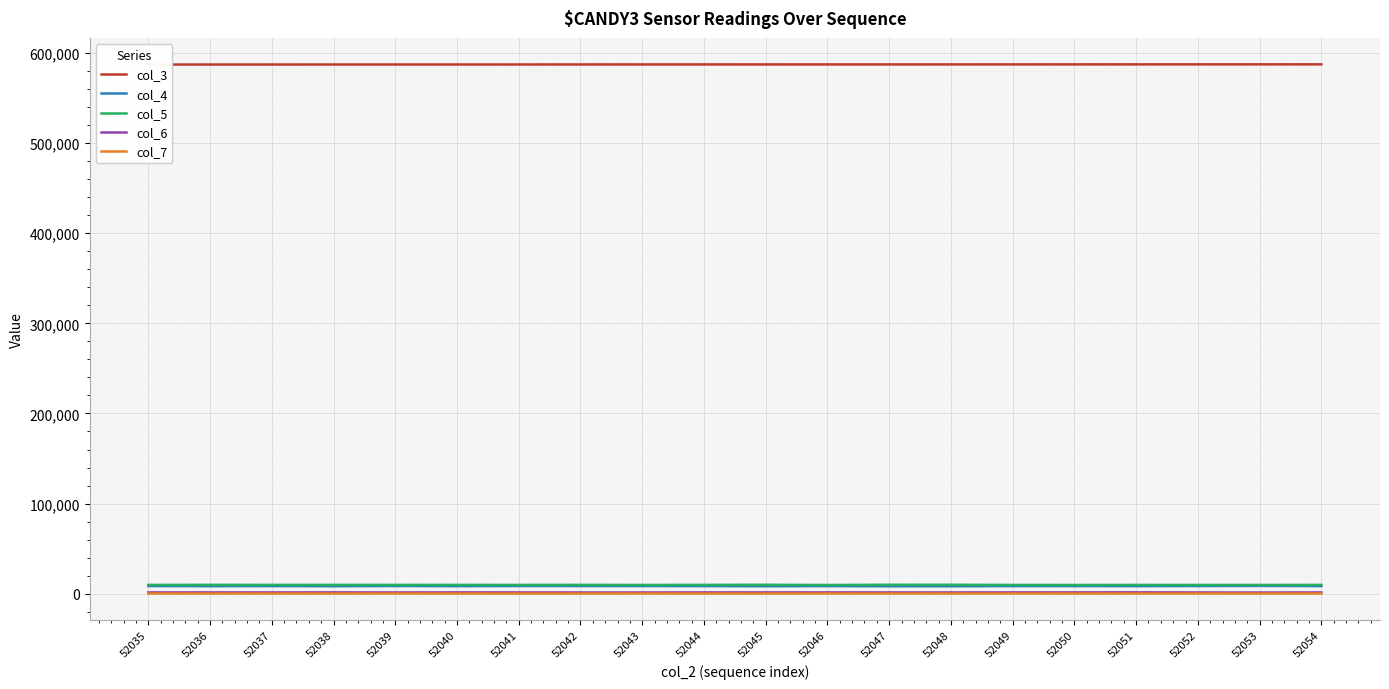

True or false: col_7 has more than 1 interior local peaks.

True